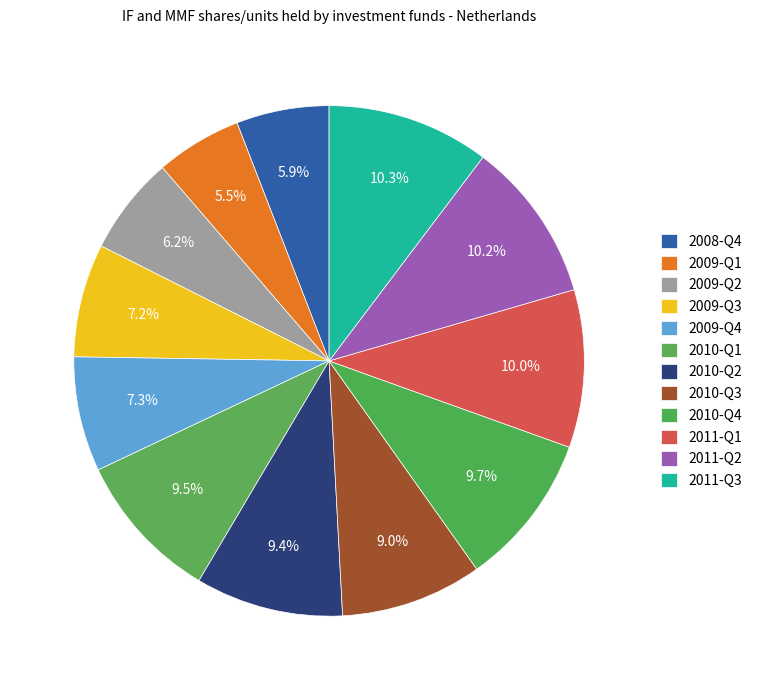

Which slice is the largest?

2011-Q3